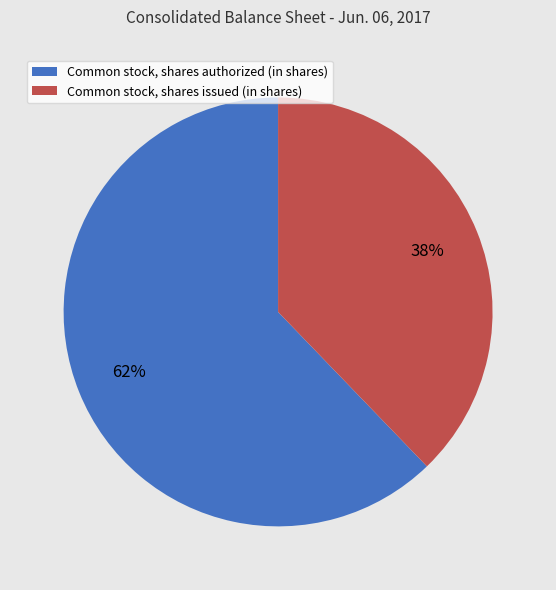

To the nearest percent, what is the difference between the Common stock, shares authorized (in shares) and Common stock, shares issued (in shares) slice percentages?

24%